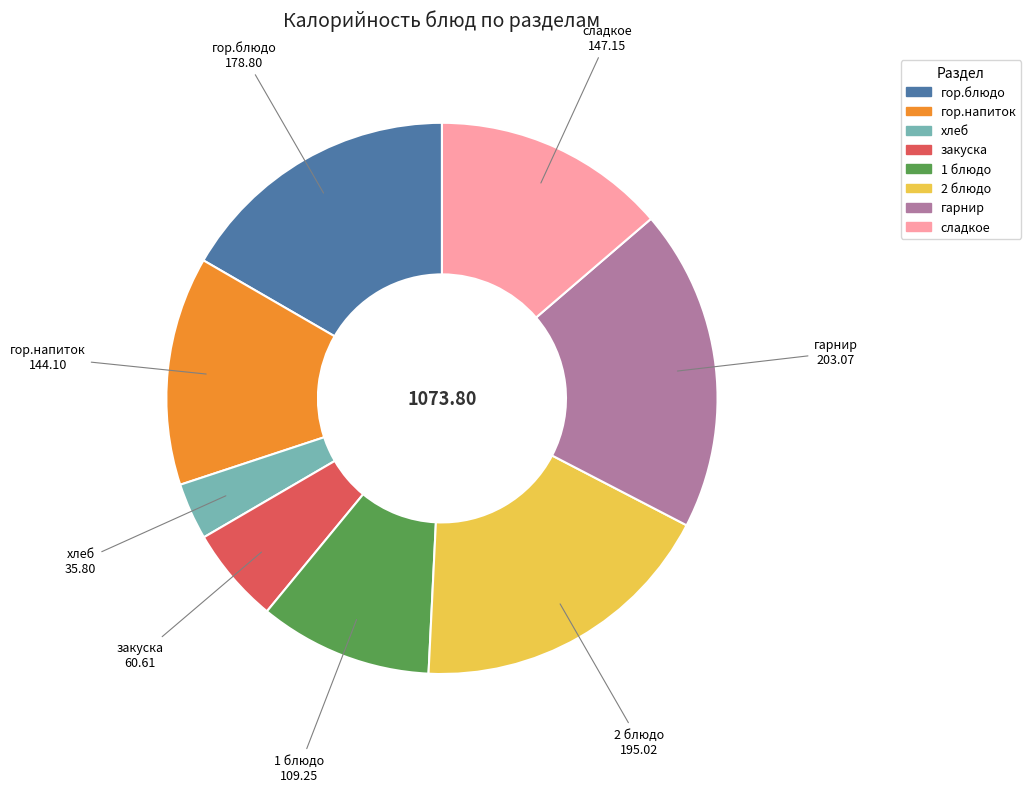

Which category has the smallest portion of the pie?

хлеб